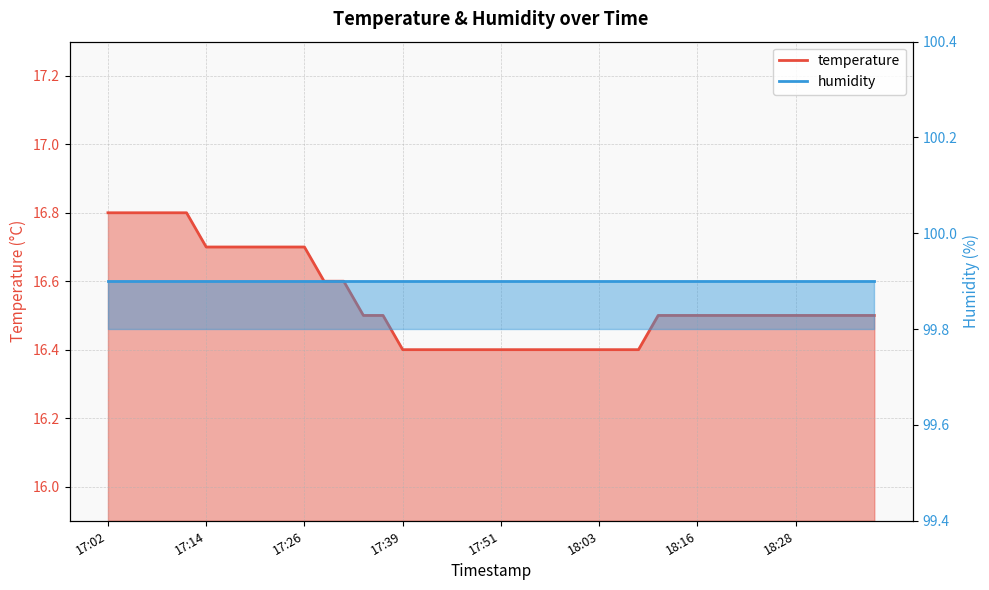

Is it true that the value at 17:34 is 16.5?

True